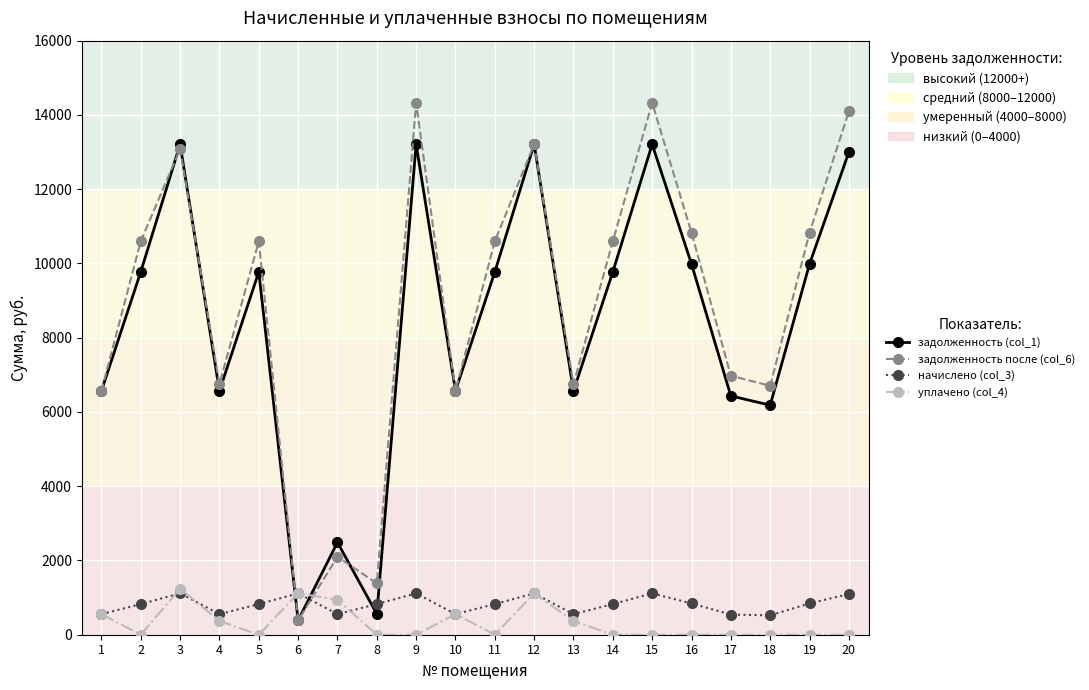

What are all the series names shown in the legend?

задолженность (col_1), задолженность после (col_6), начислено (col_3), уплачено (col_4)